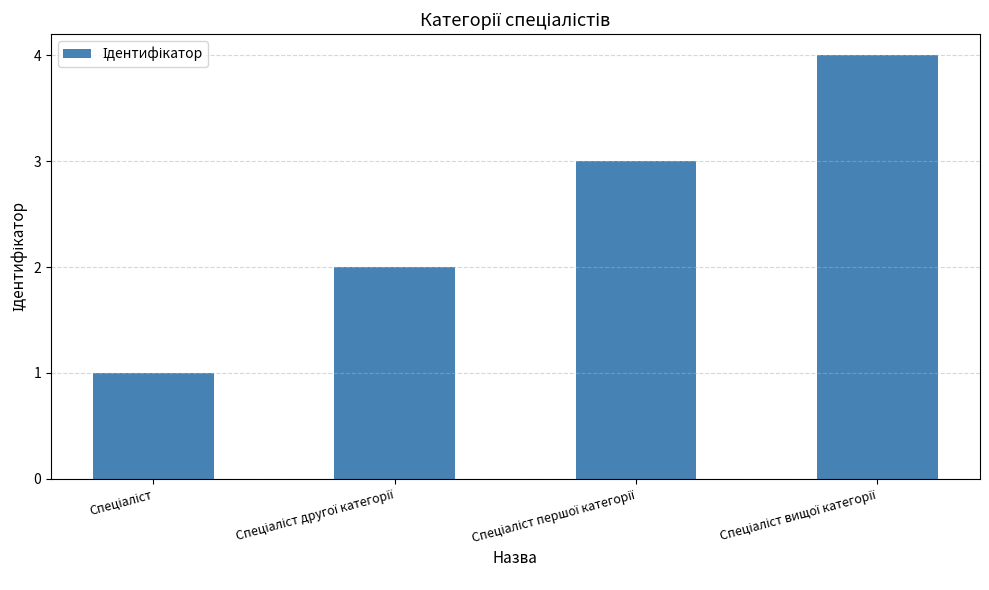

What is the value of the 3rd bar from the left?

3